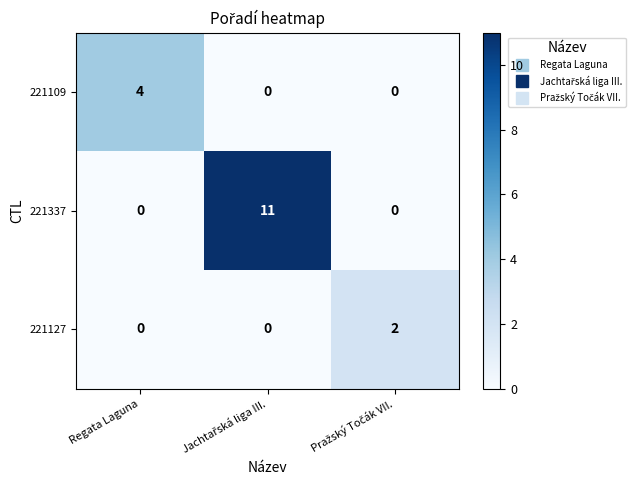

List the series in order of their overall mean, lowest first.

221127, 221109, 221337